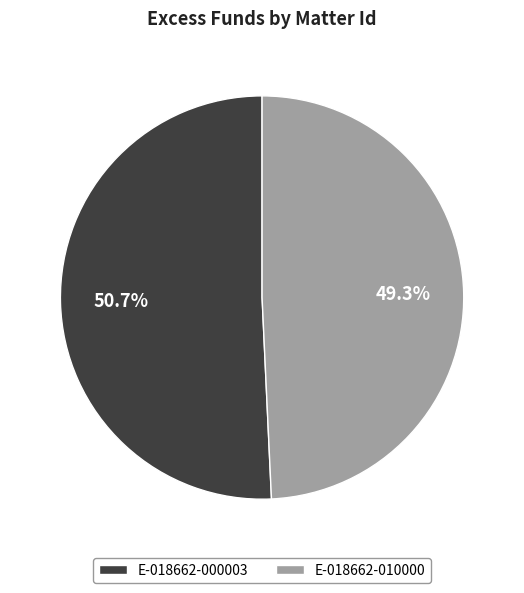

What percentage do E-018662-000003 and E-018662-010000 together represent?

100.0%